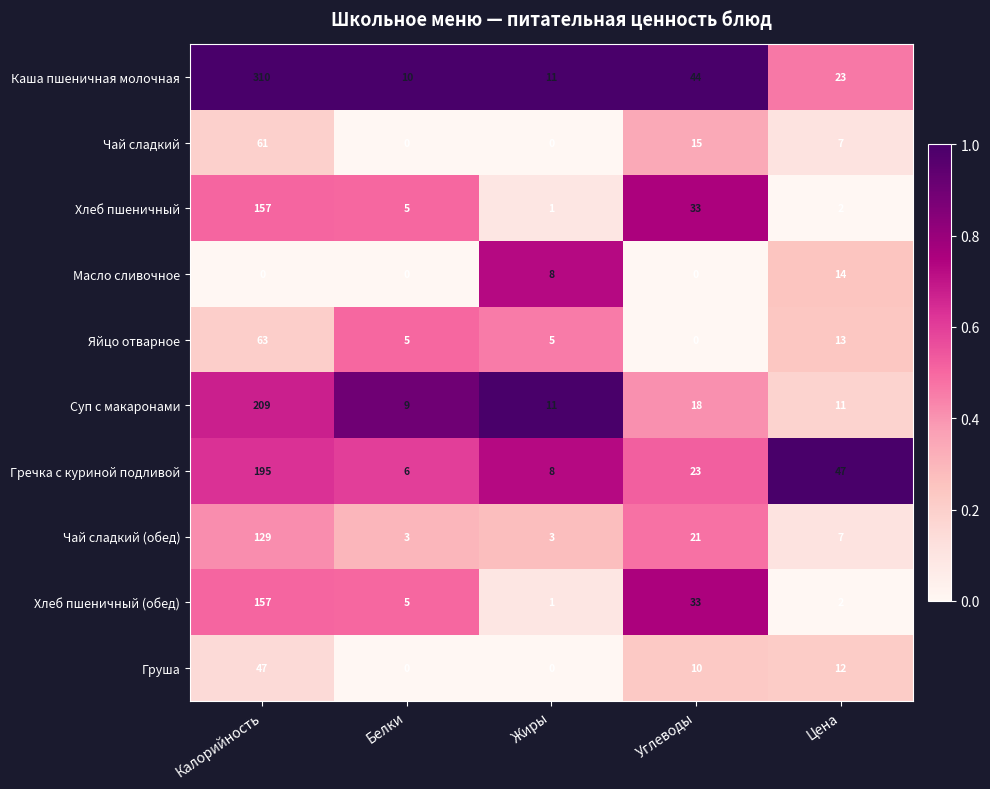

Where does the Чай сладкий (обед) series first go above 7?

Калорийность